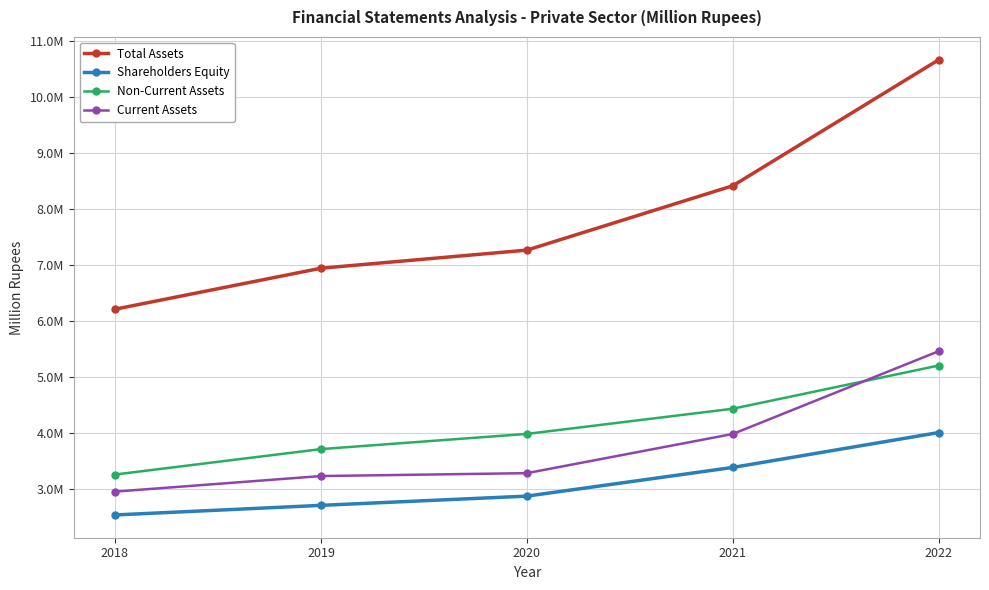

True or false: Non-Current Assets and Shareholders Equity cross at least once.

False